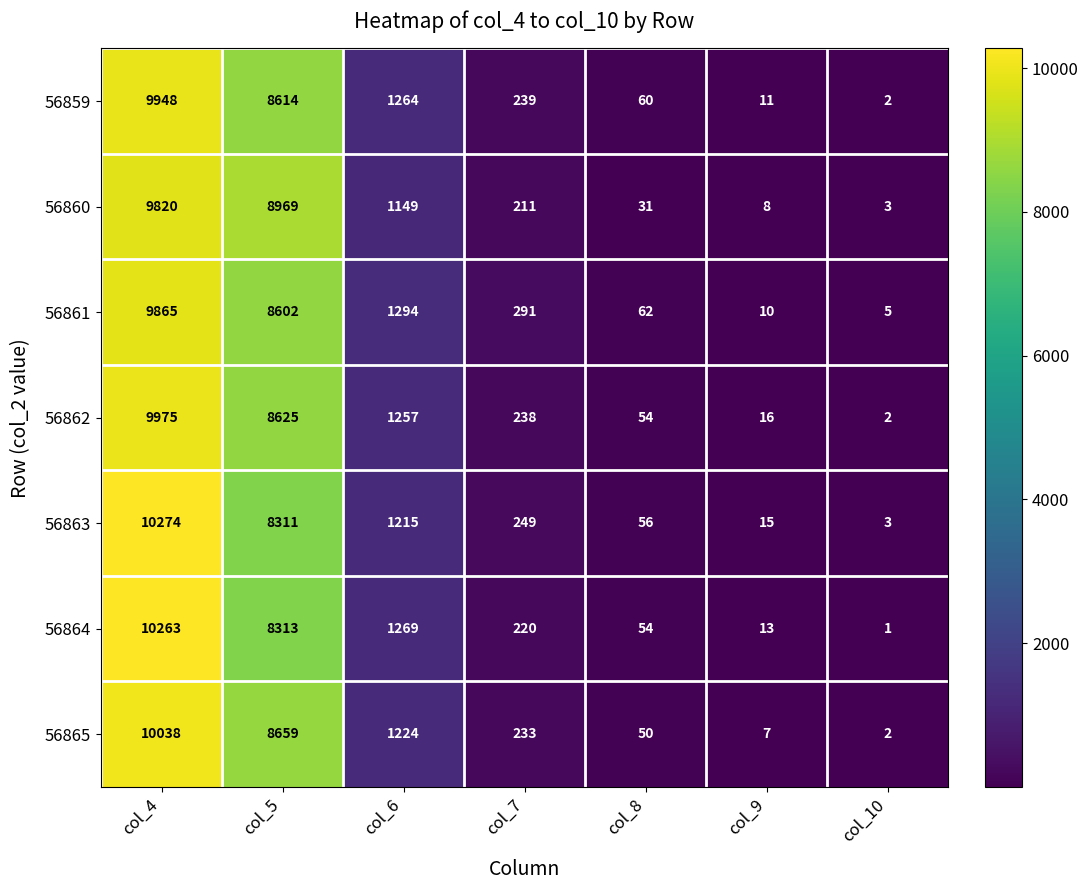

What is the difference between the 56864 values at col_10 and col_8?

53